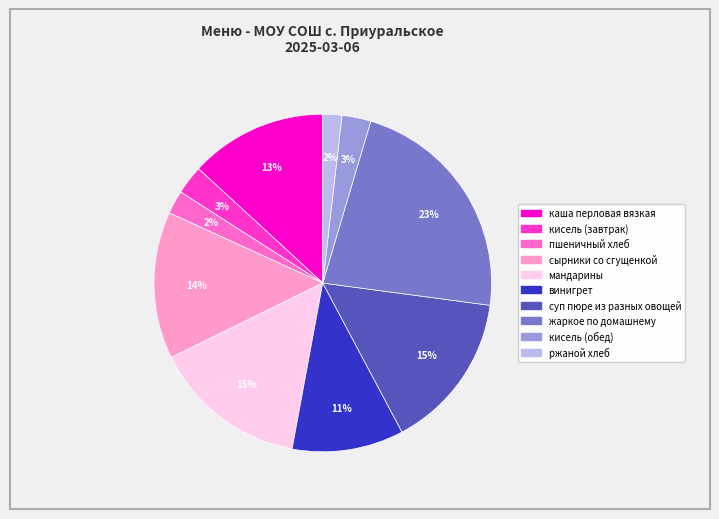

Is the sum of кисель (завтрак) and сырники со сгущенкой greater than half?

No